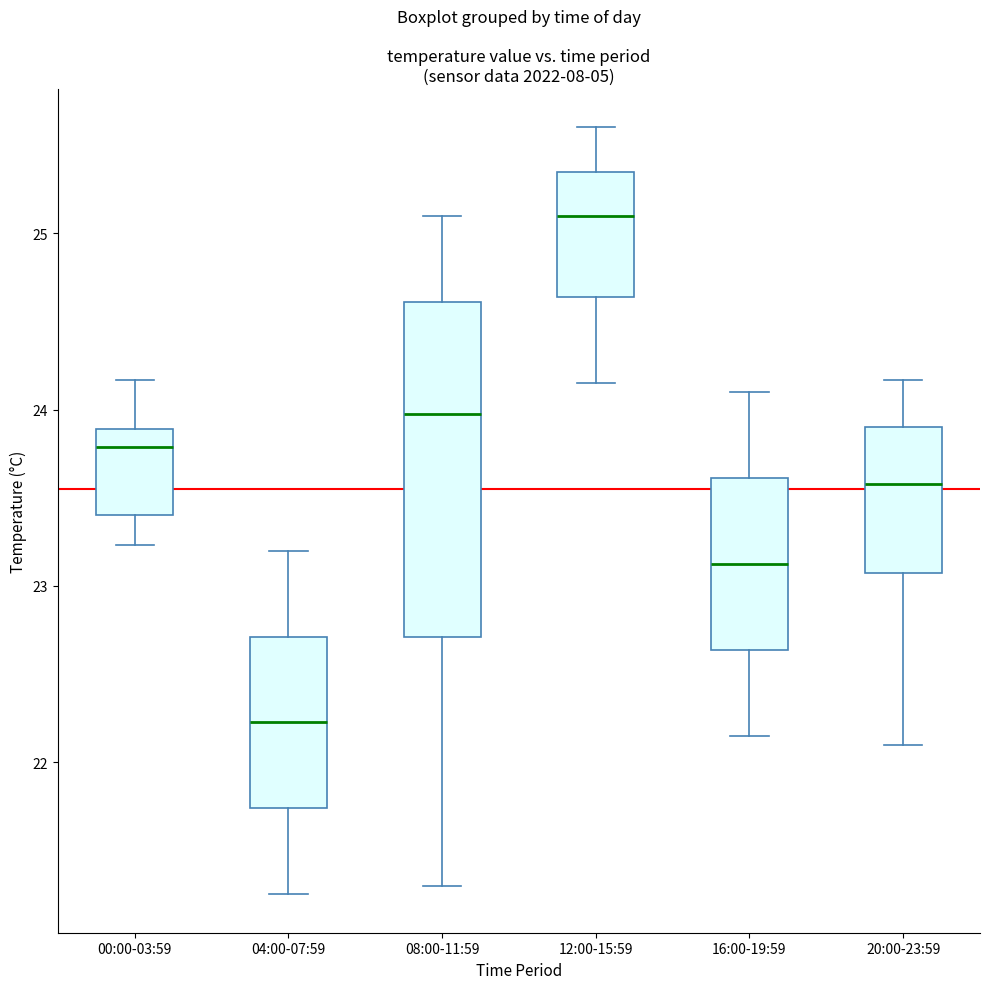

Which box is the tallest, from its lower edge to its upper edge?

08:00-11:59